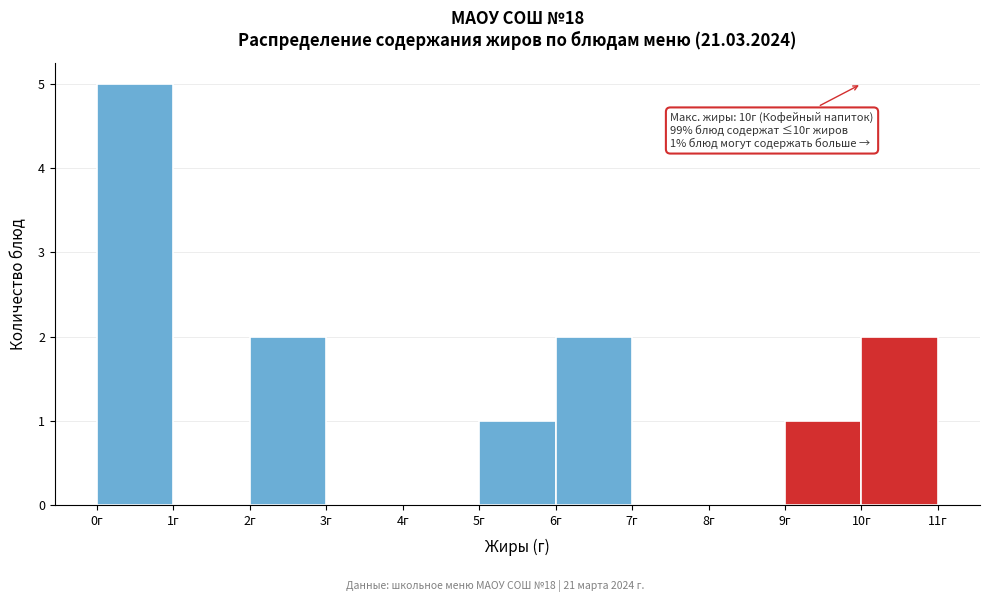

Over which range of the x-axis is the bar tallest?

0 to 1